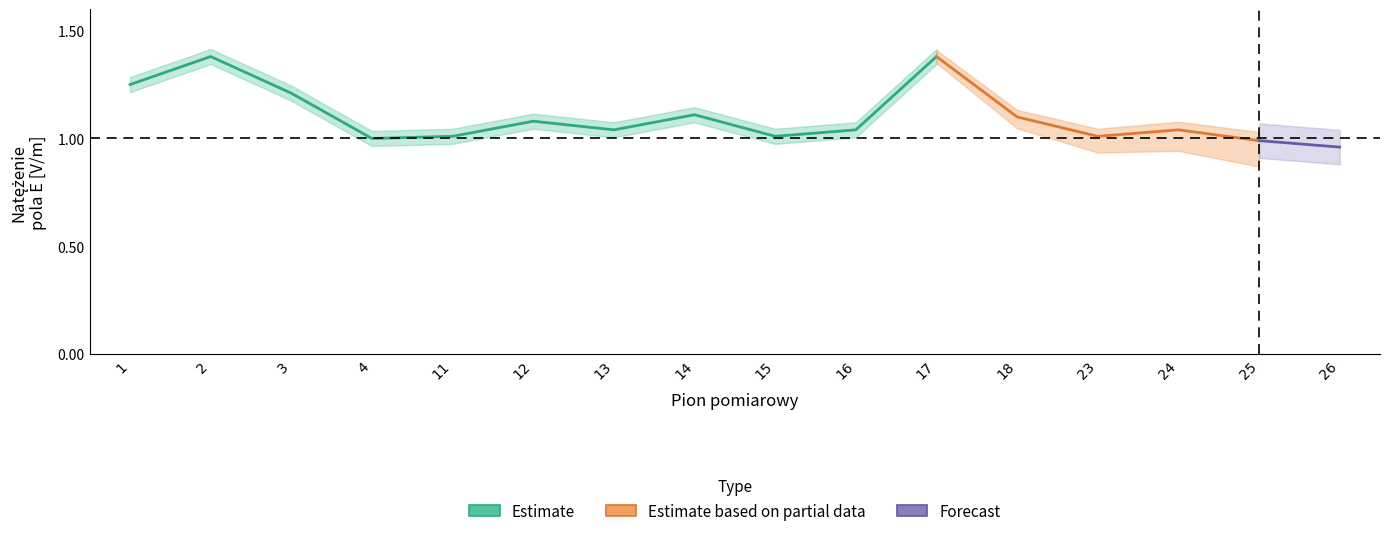

True or false: Natężenie pola E [V/m] and Procent wartości granicznej intersect in this chart.

False